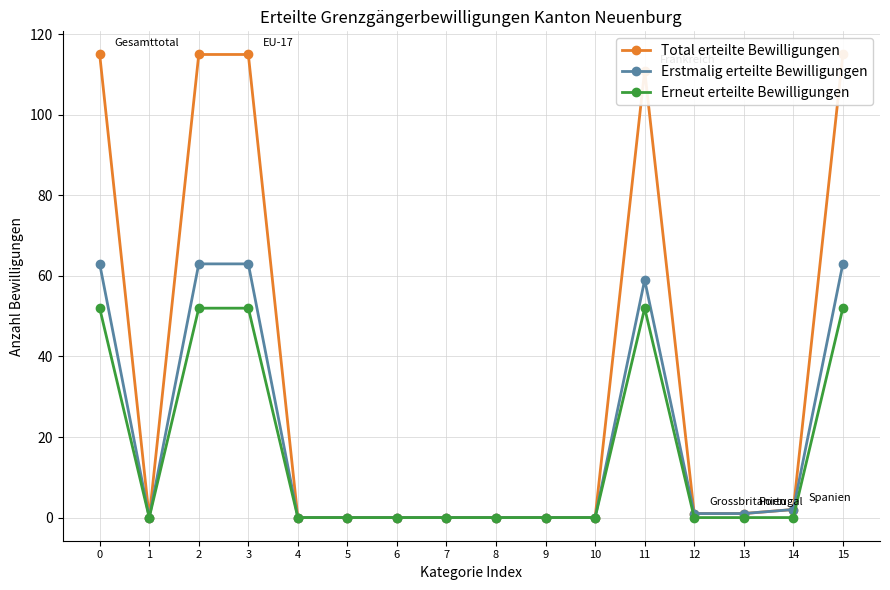

Which series has the largest total across all categories?

Total erteilte Bewilligungen